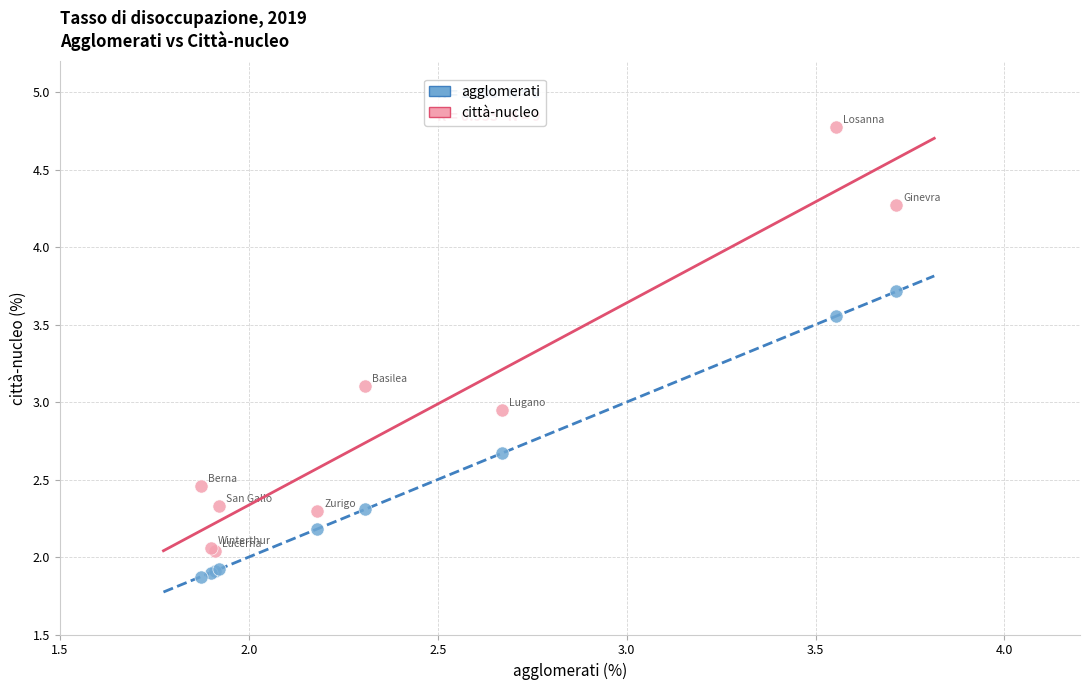

What are all the series names shown in the legend?

agglomerati, città-nucleo